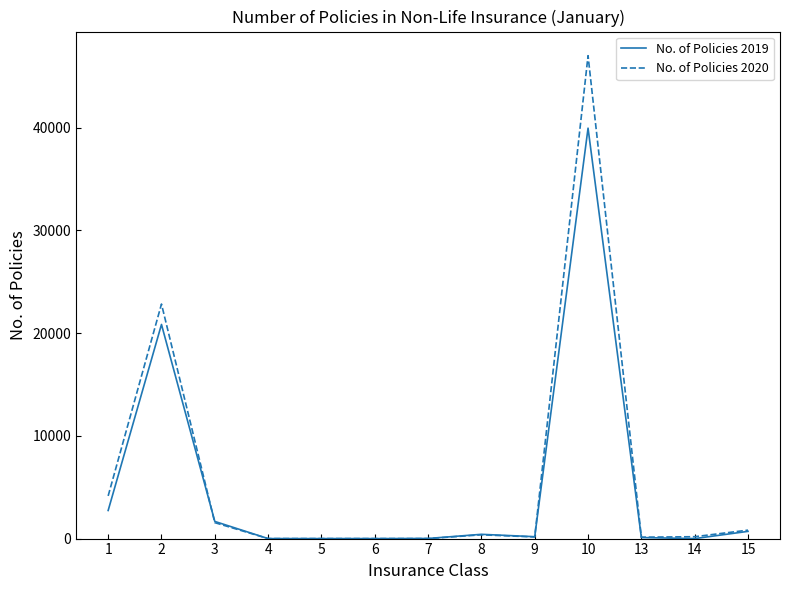

Where do No. of Policies 2019 and No. of Policies 2020 first cross each other?

2 and 3